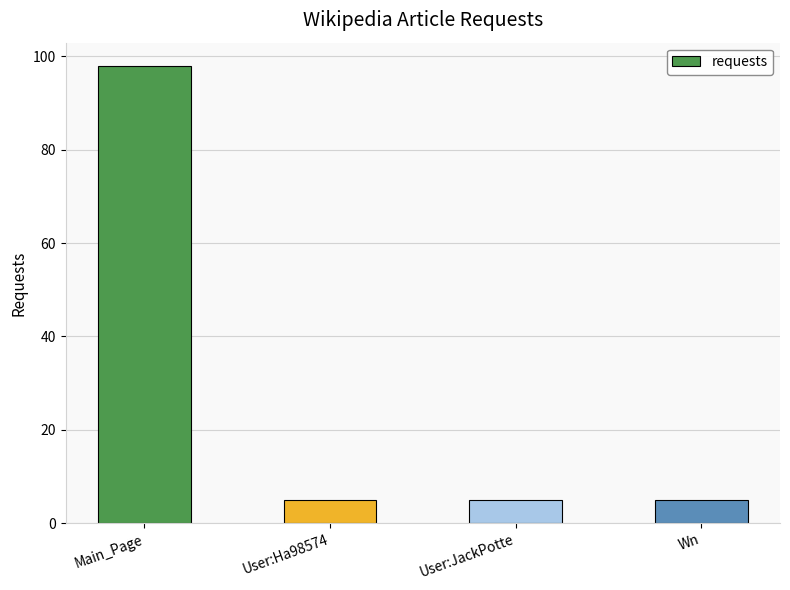

What is the approximate value at Main_Page, to the nearest 10?

100